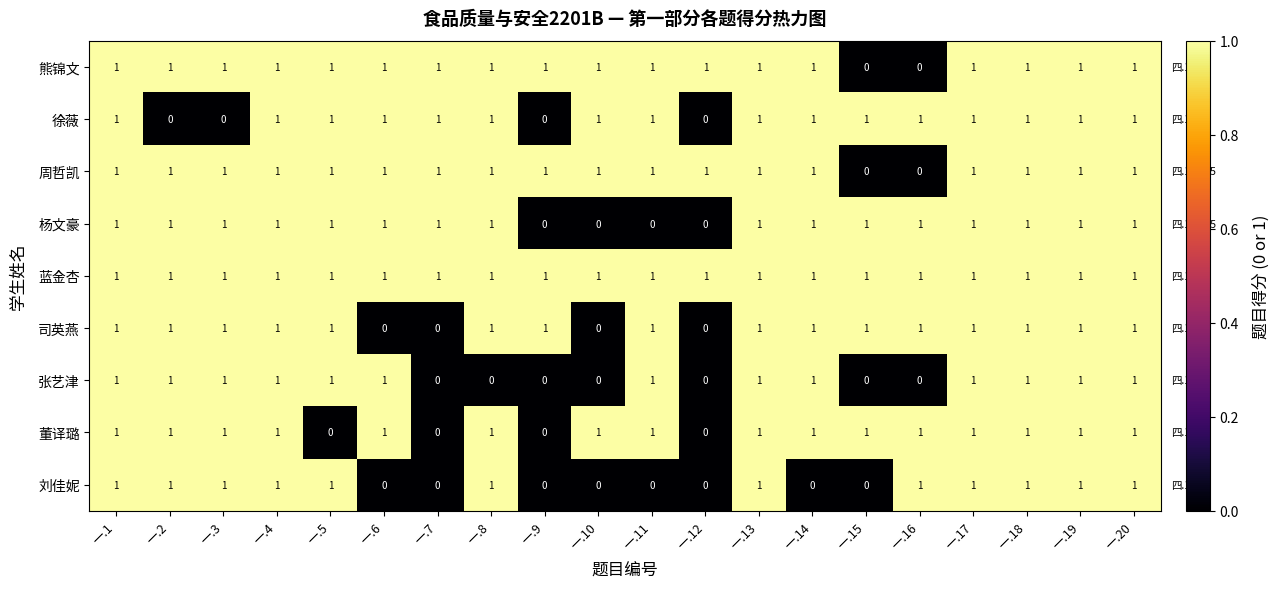

How many 刘佳妮 values are between 0 and 1?

20